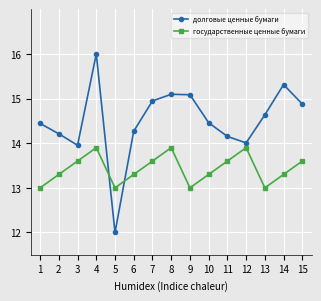

How many categories are shown in the chart?

15